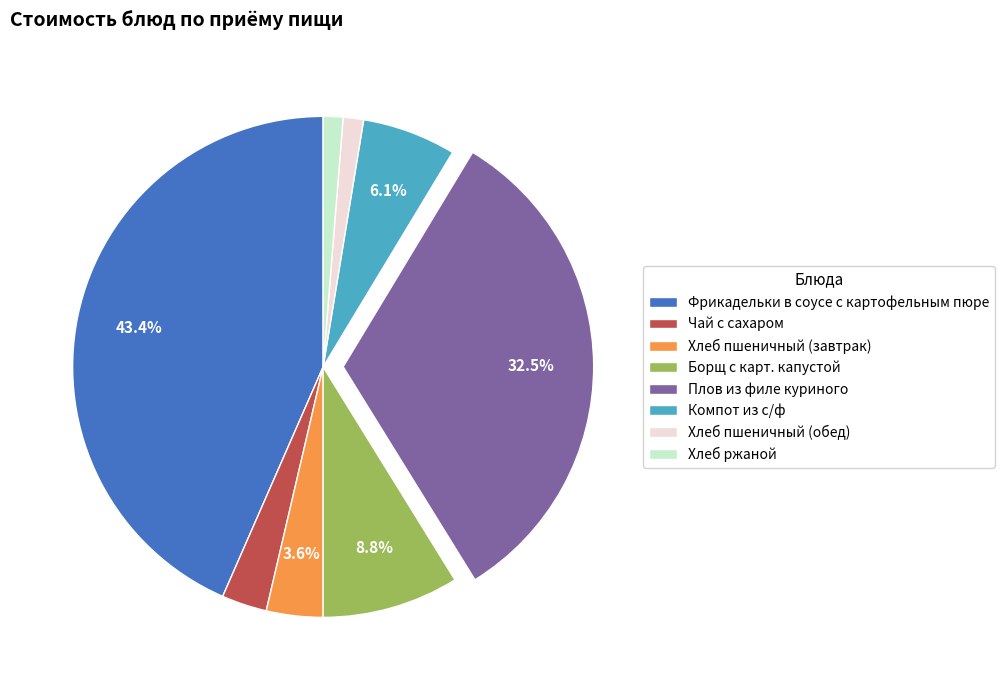

To the nearest percent, what is the difference between the largest and smallest slice percentages?

42%